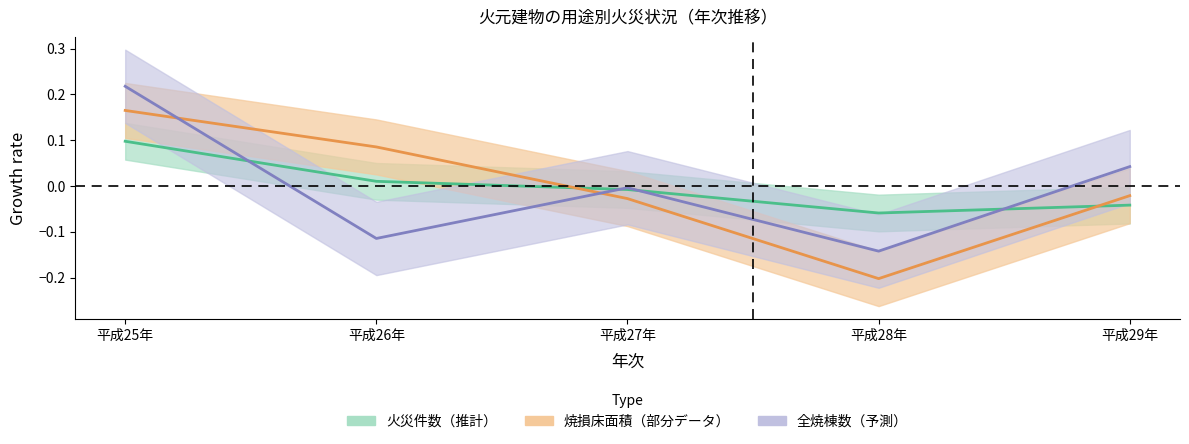

Is it true that 全焼棟数 equals -0.0 at 平成26年?

False